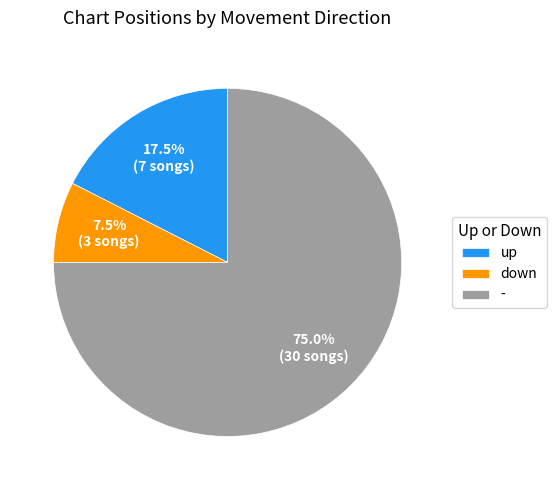

Which category has the smallest portion of the pie?

down